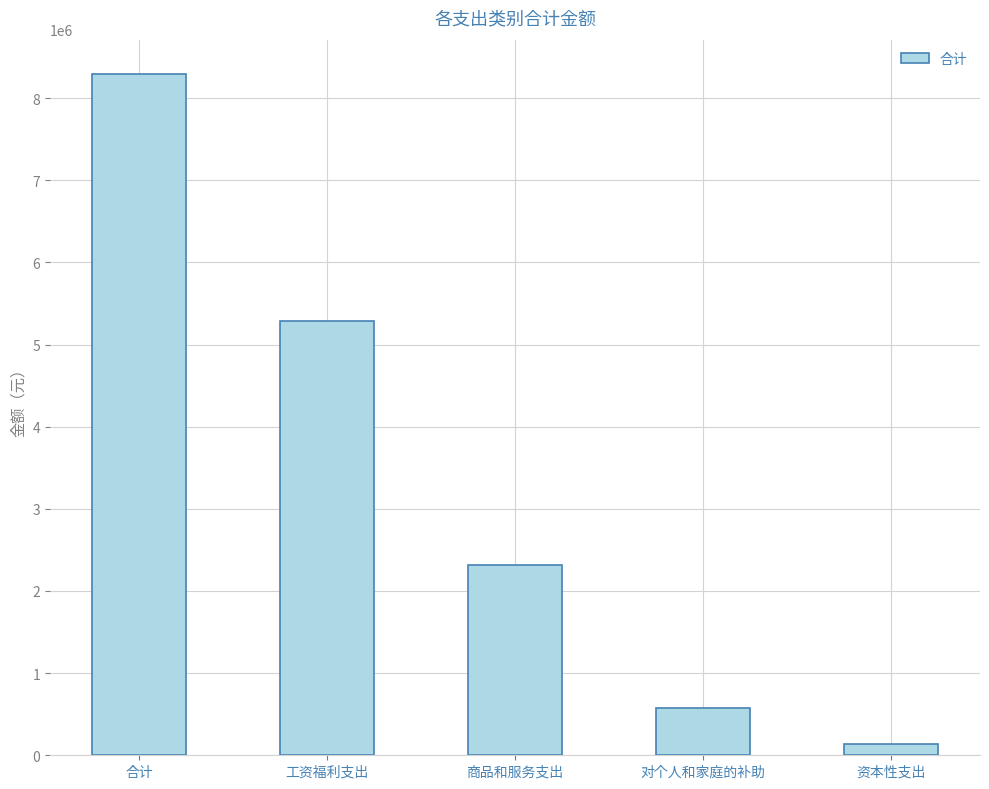

What is the approximate value at 工资福利支出?

5286904.8